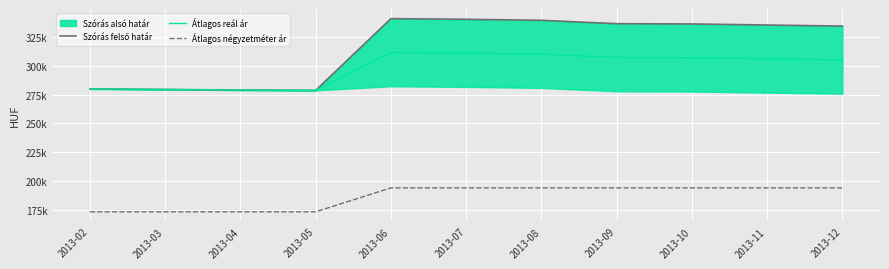

Between 2013-09 and 2013-06, which is larger?

2013-06